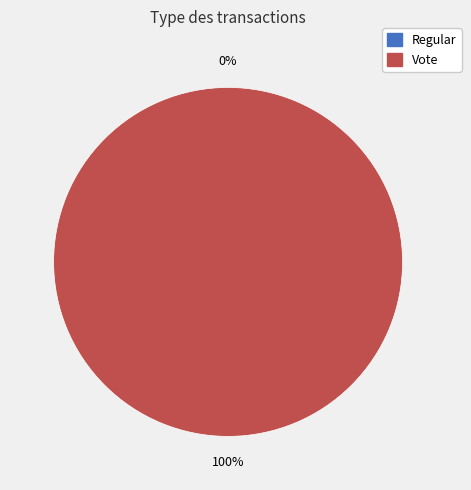

Which category accounts for the majority?

Vote